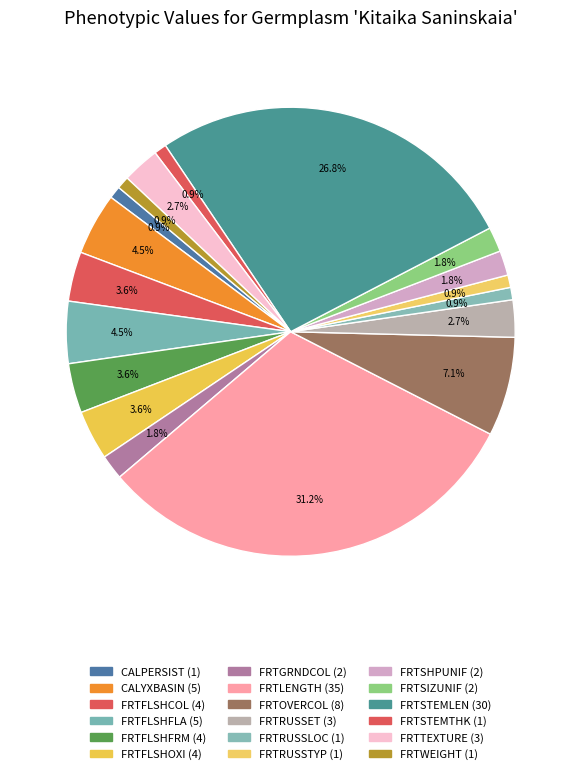

Which has a higher value, FRTFLSHFLA or FRTTEXTURE?

FRTFLSHFLA